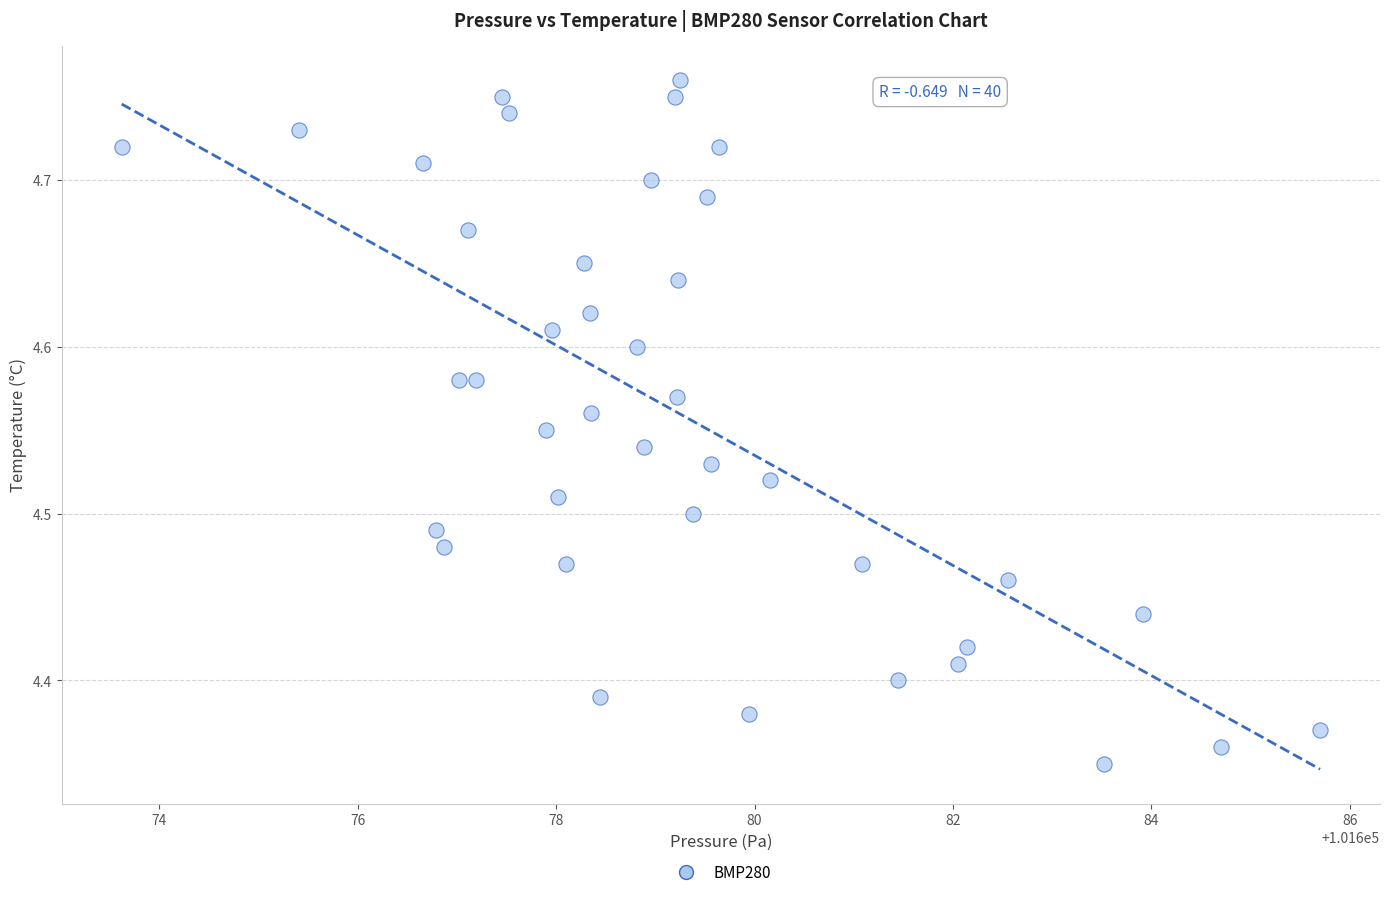

What is the range of X values (max minus min)?

12.1